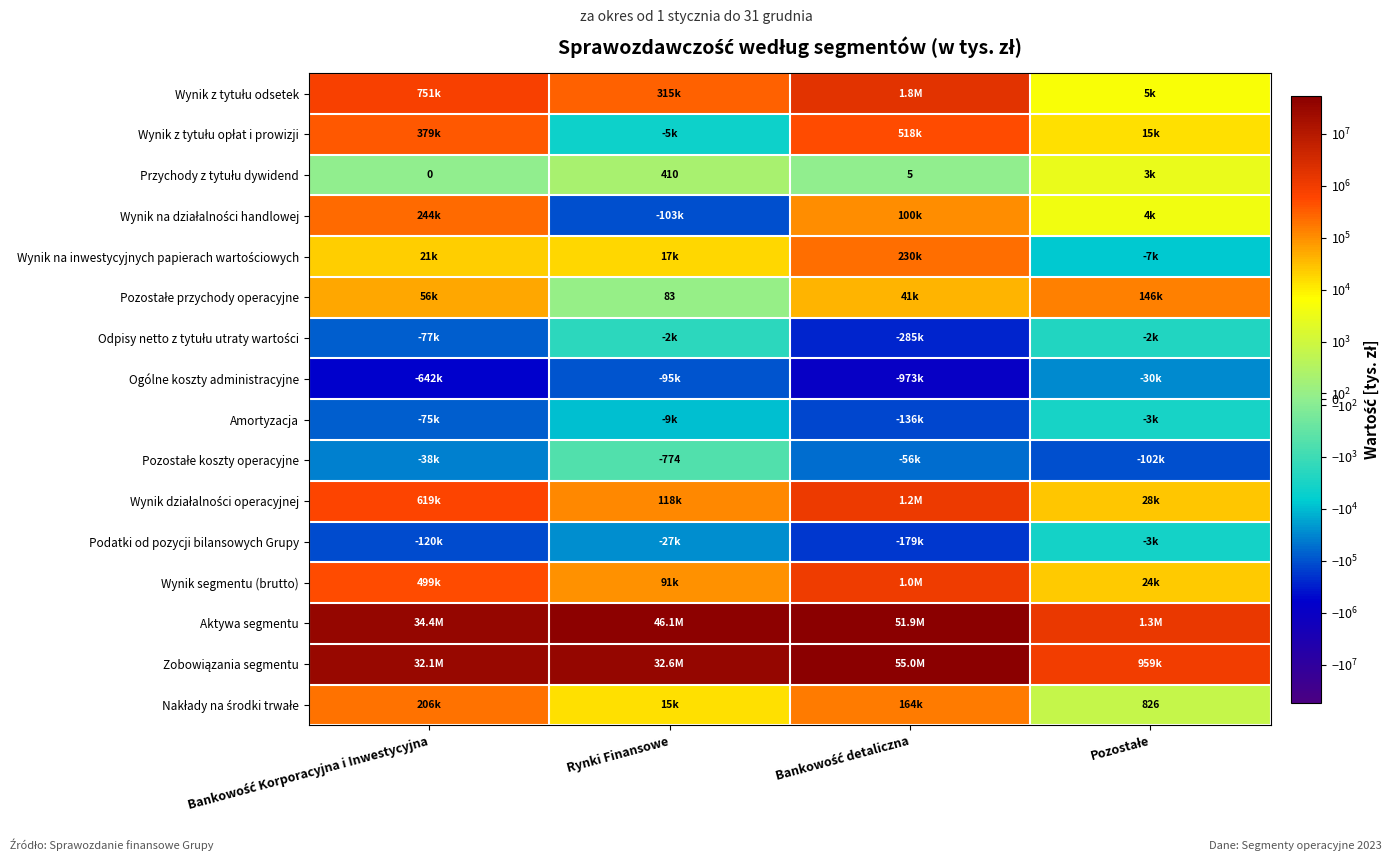

The value of Przychody z tytułu dywidend at Bankowość Korporacyjna i Inwestycyjna is -1353. True or false?

False